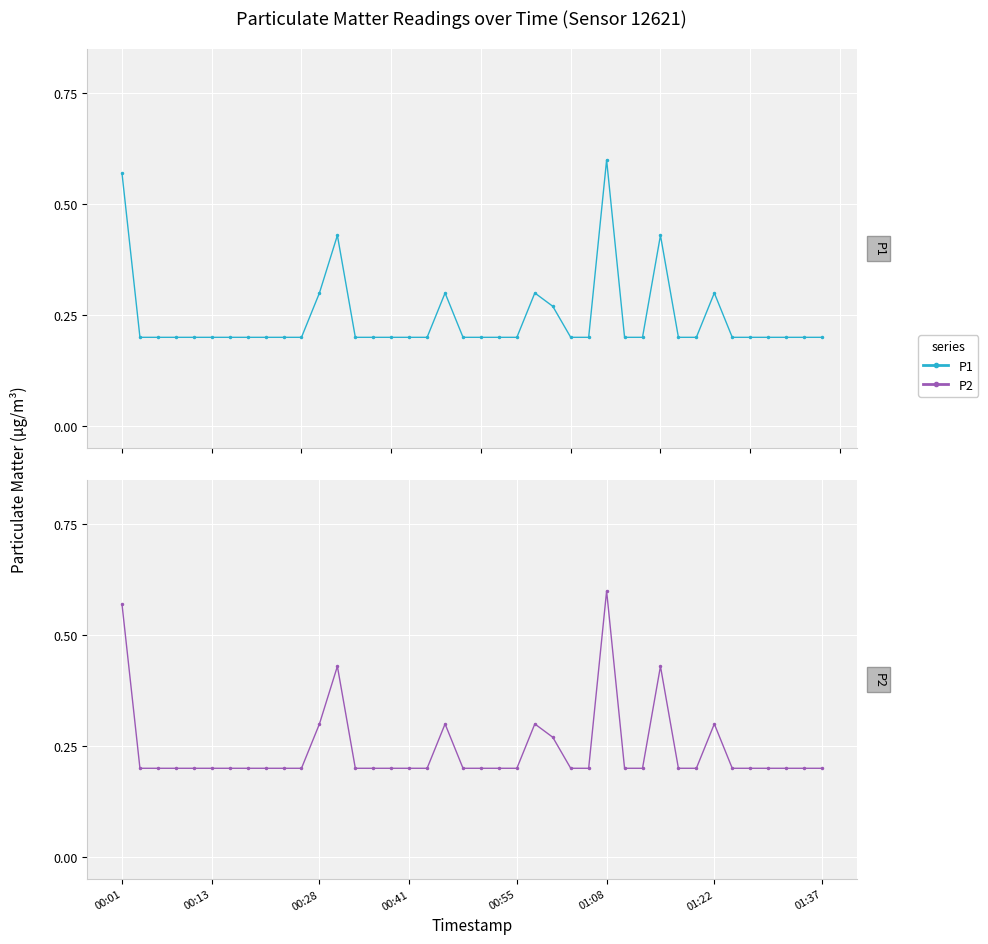

True or false: P2 and P1 intersect in this chart.

False